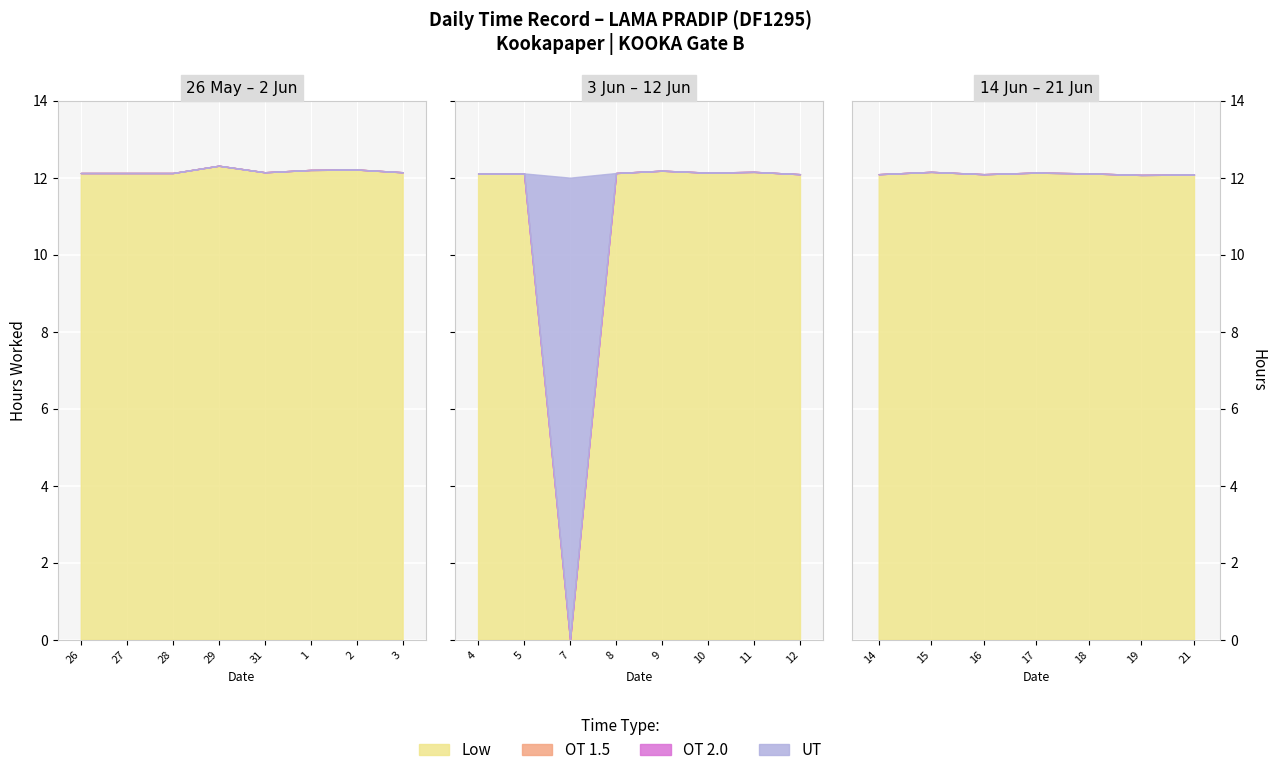

Which label corresponds to the smallest value in the chart?

7